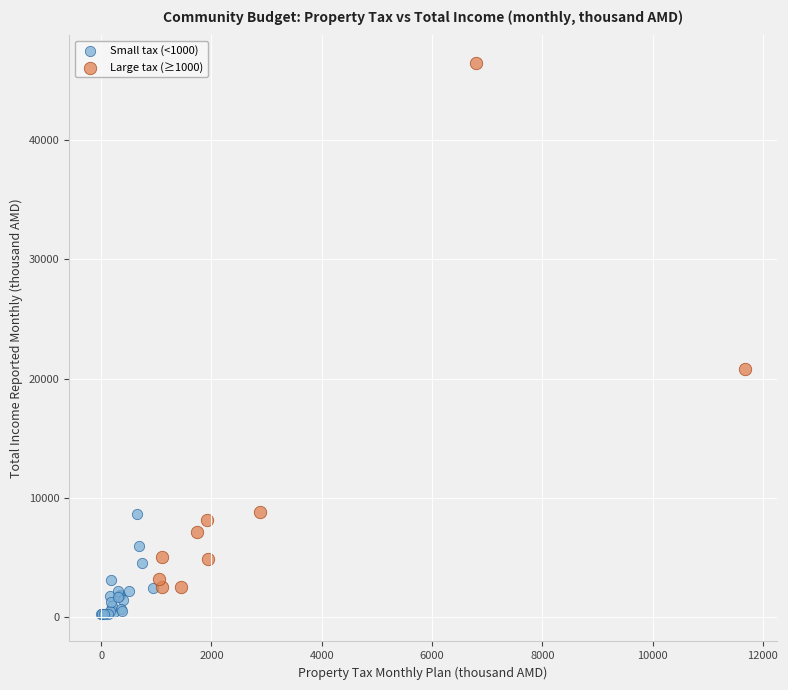

Which series reaches the maximum Y coordinate?

Large tax (≥1000)